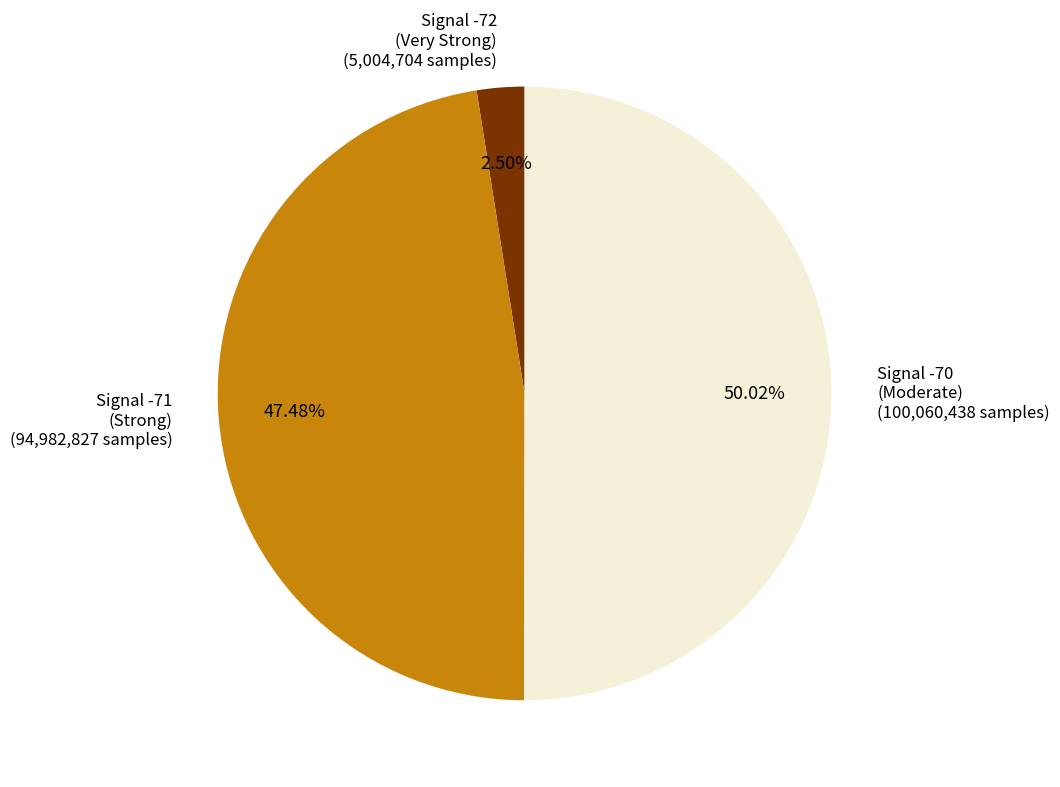

What is the majority slice?

Signal -70 (Moderate) (100,060,438 samples)